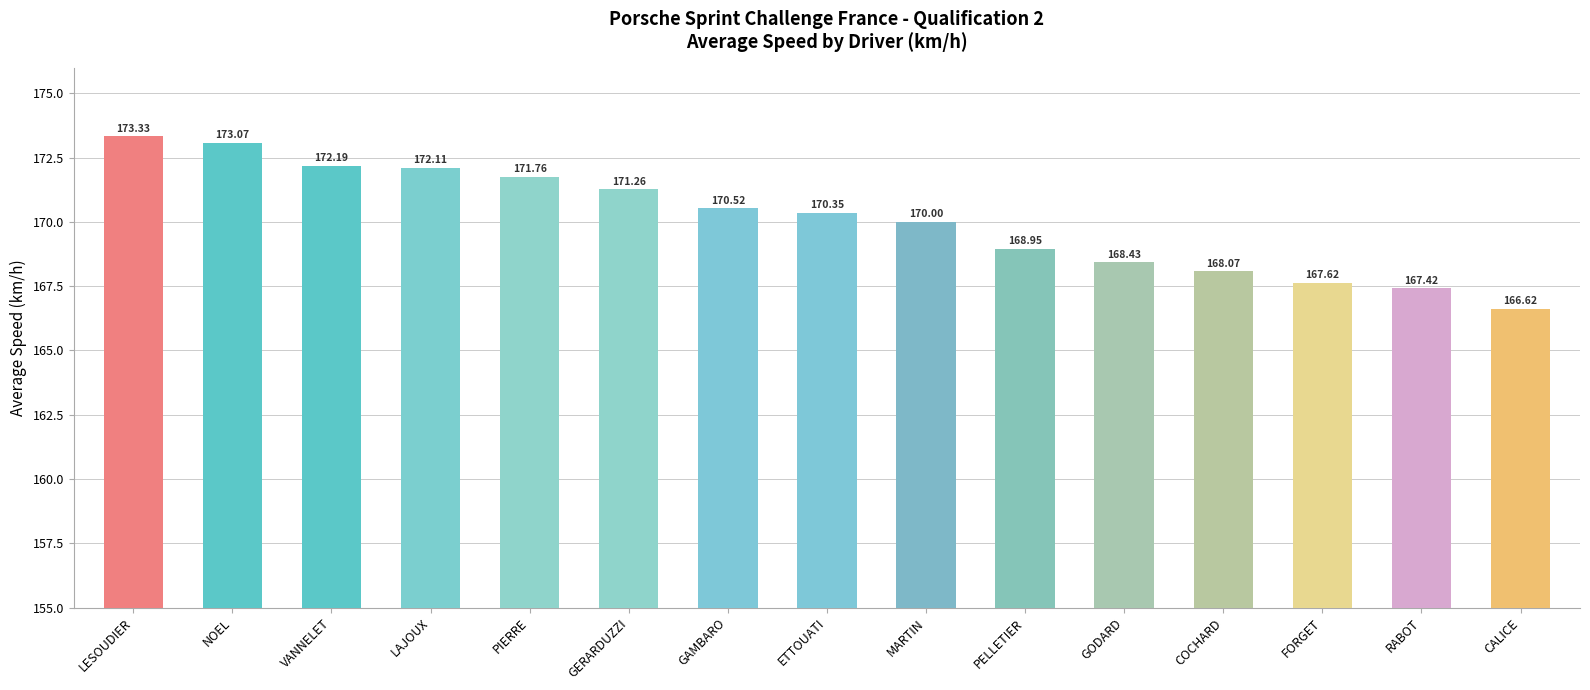

What is the sum of all values?

2551.7